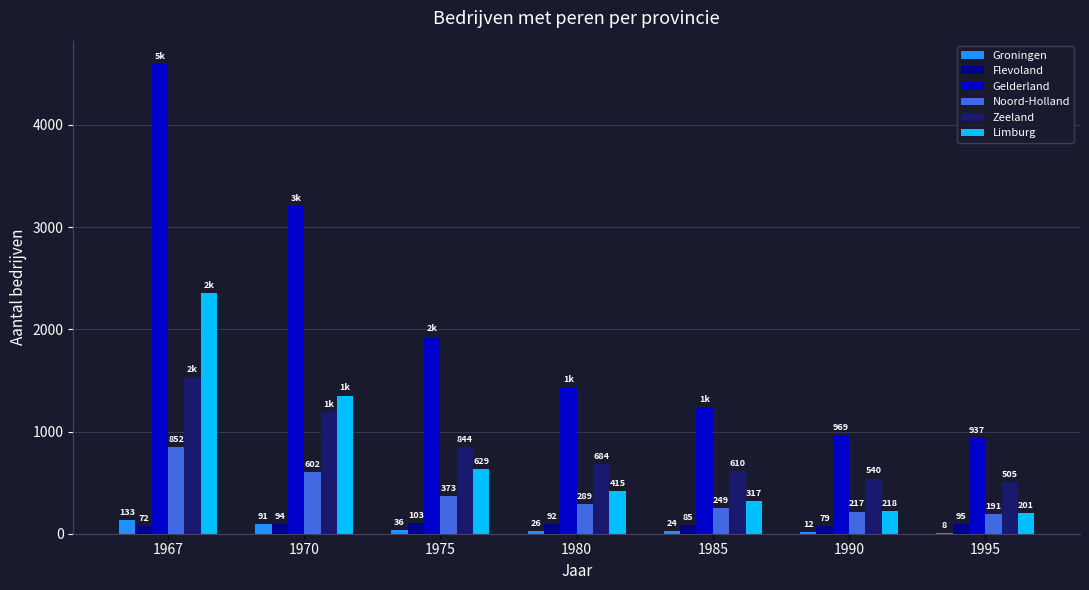

Which series changed the most between 1975 and 1980?

Gelderland